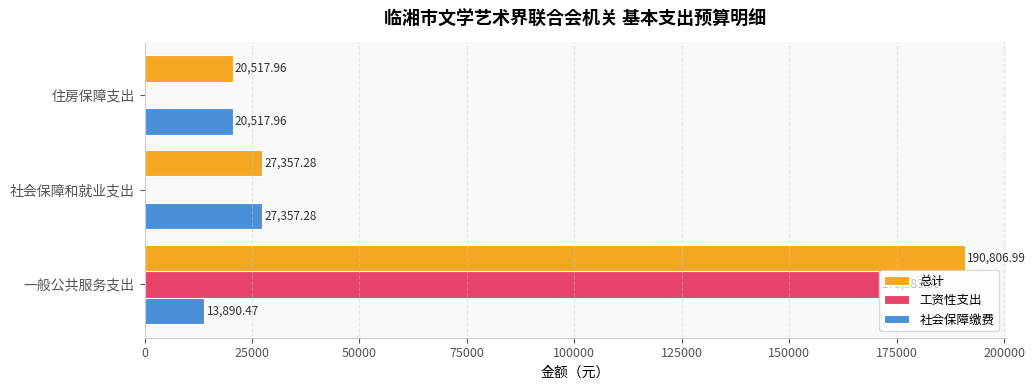

Where is 总计 nearest to the value 105662?

社会保障和就业支出